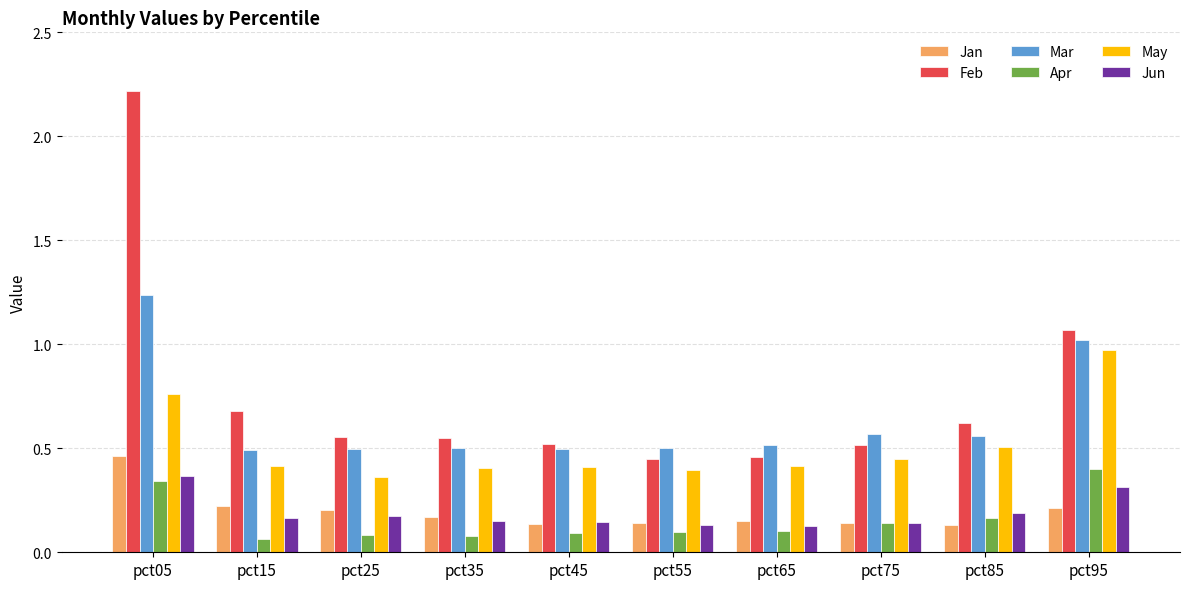

True or false: Jan has a value of 0.2 at pct25.

True